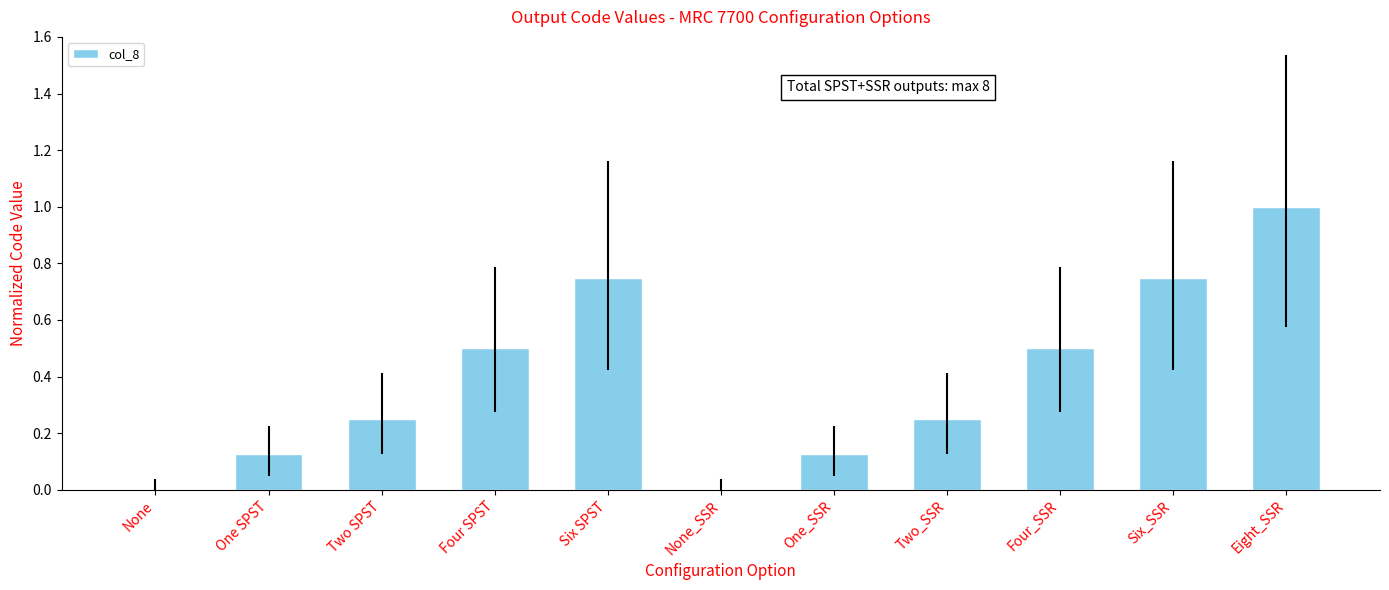

How many data points does each series have?

11